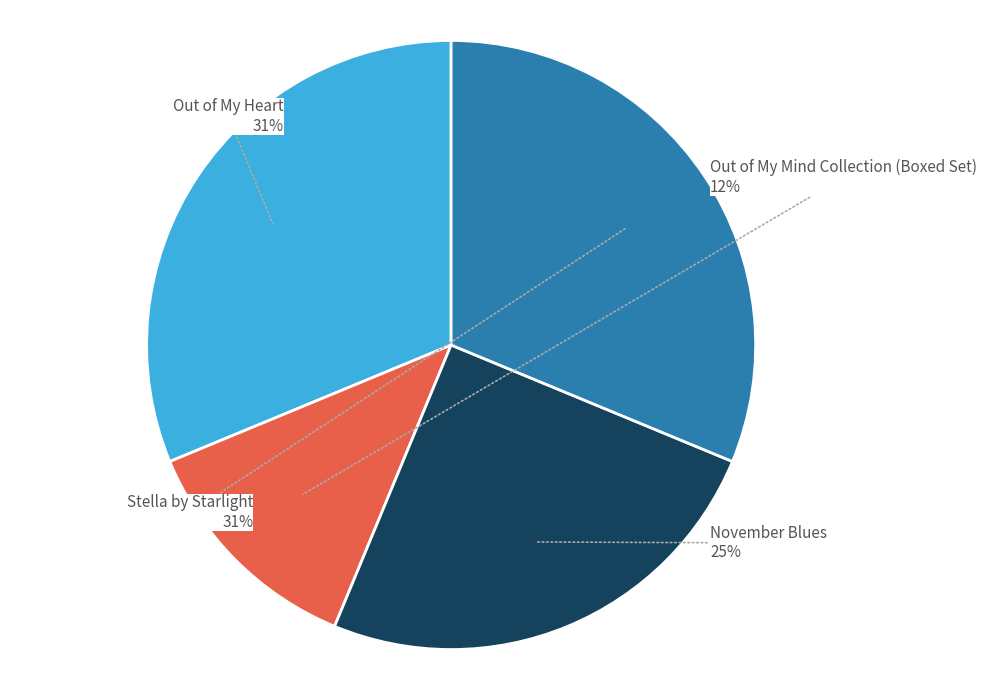

To the nearest percent, what is the difference between the November Blues and Stella by Starlight slice percentages?

6%